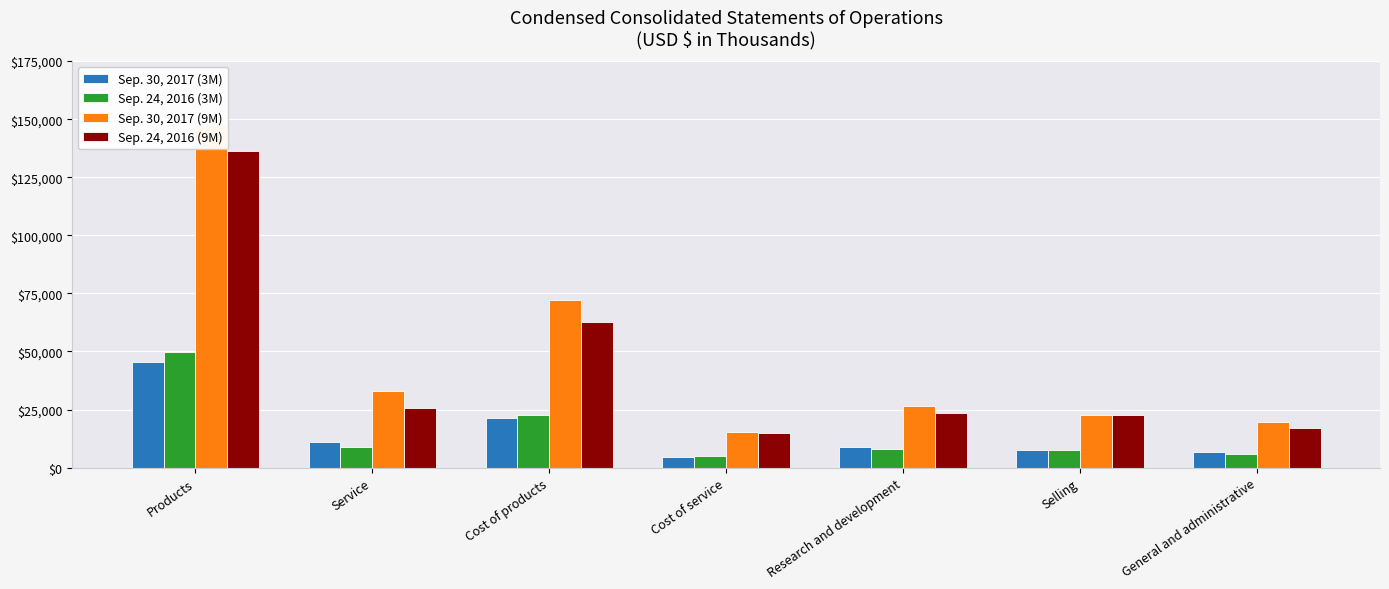

At which category does the chart reach its peak across all series?

Products